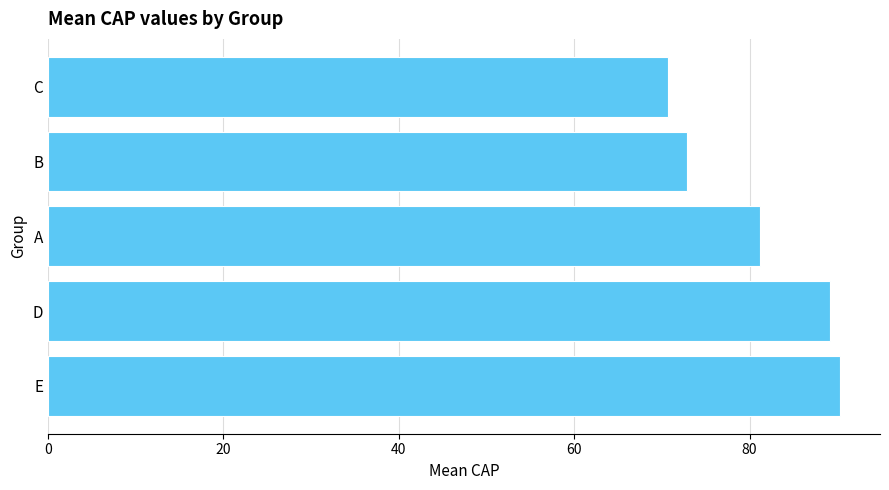

Count the number of data series in this chart.

1